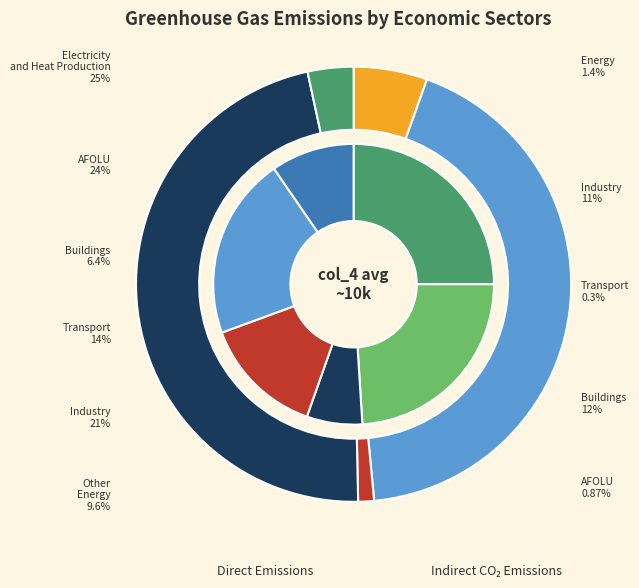

To the nearest percent, what is the average slice percentage?

11%